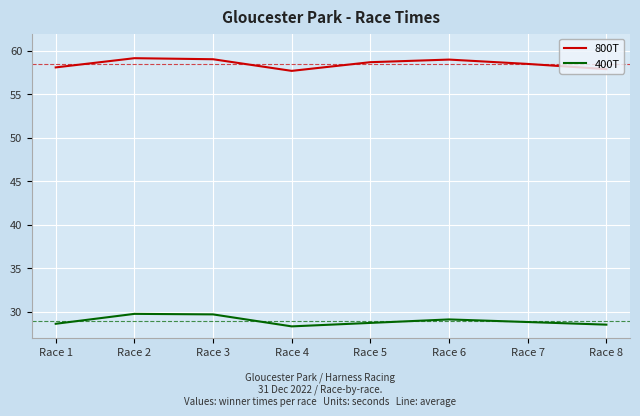

In 400T, how many points are lower than both neighbors (excluding endpoints)?

1